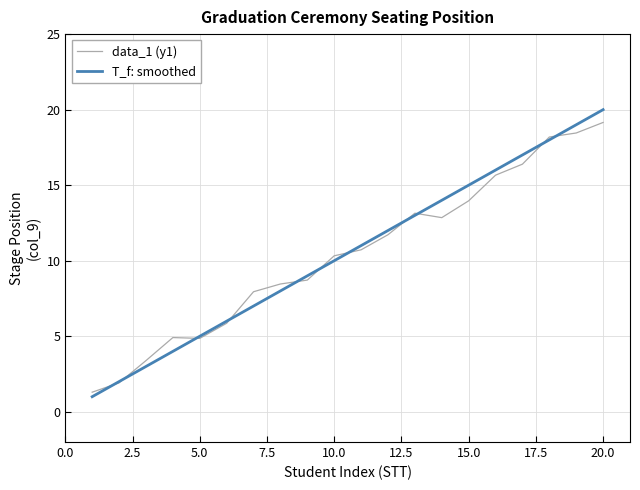

What are all the series names shown in the legend?

data_1 (y1), T_f: smoothed